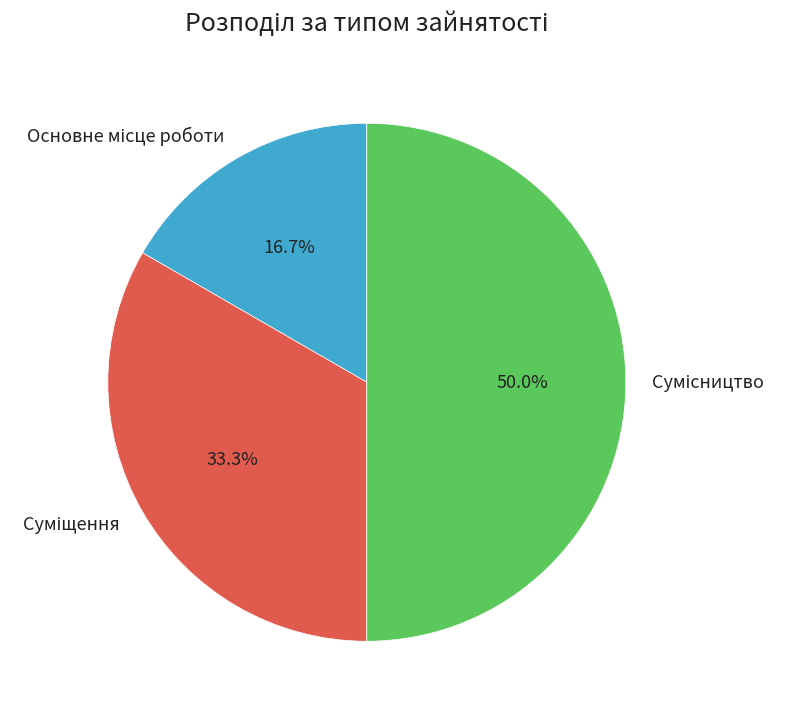

How many slices are in this pie chart?

3